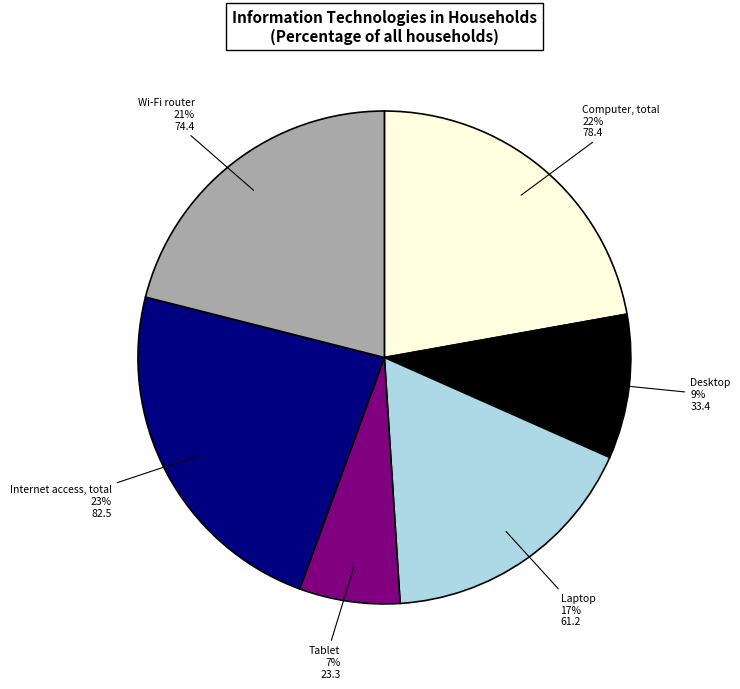

How many segments does this pie chart have?

6